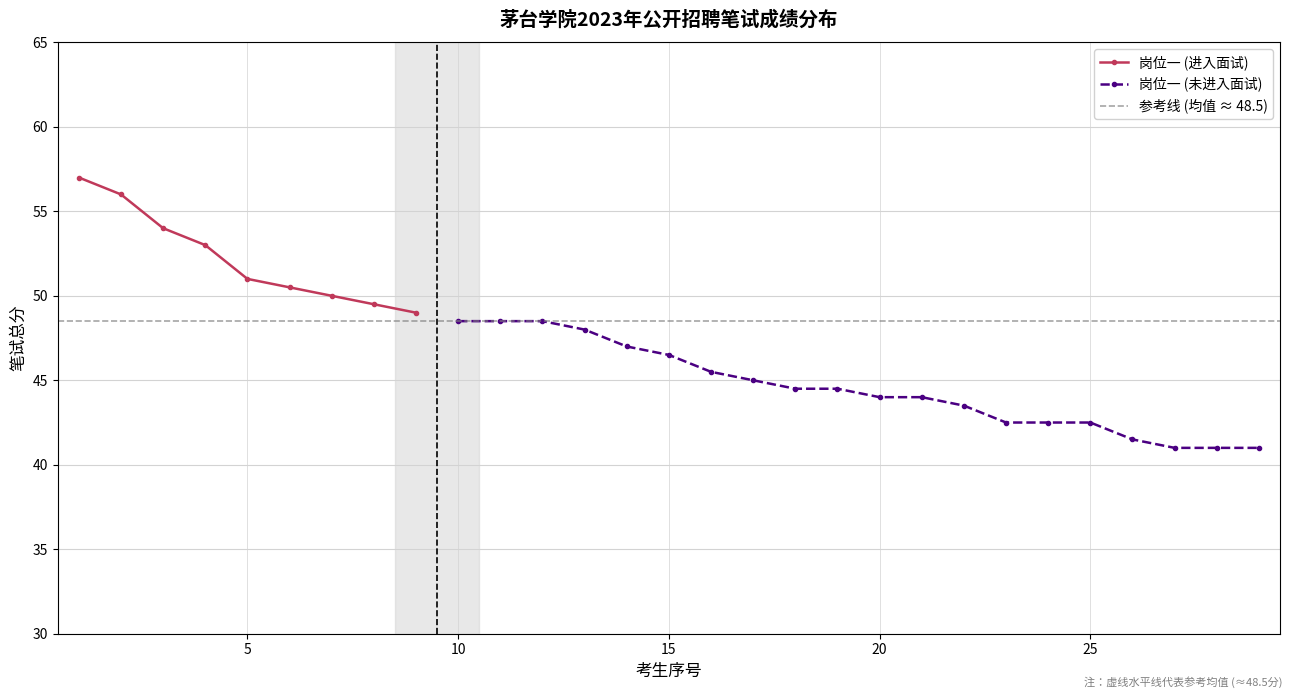

True or false: 岗位二 and 岗位一 cross at least once.

False